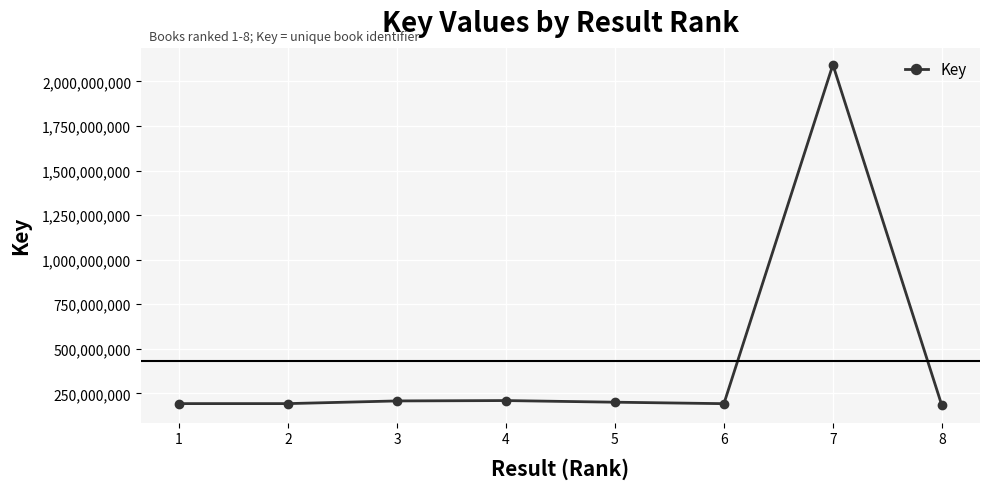

The chart shows a value of 2094126213 at 7. True or false?

True